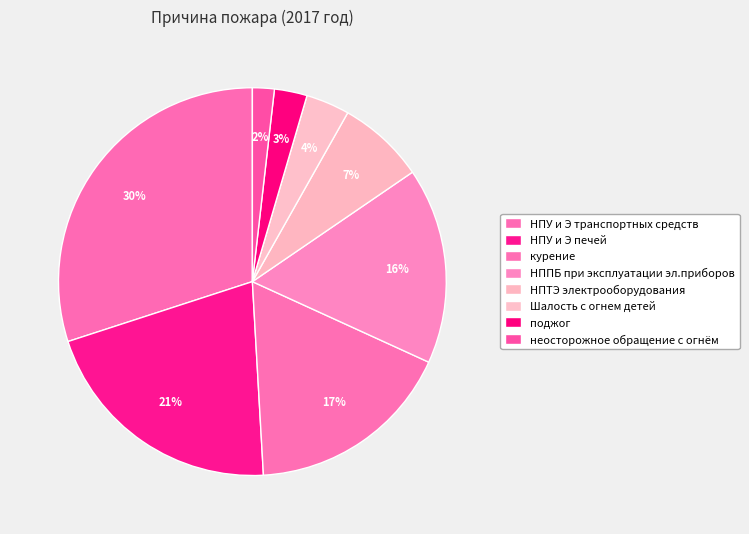

Which slice is the smallest?

неосторожное обращение с огнём